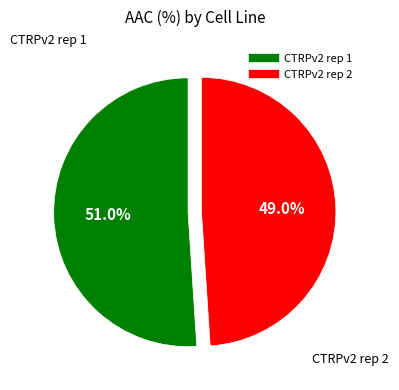

What is the total percentage of CTRPv2 rep 2 and CTRPv2 rep 1?

100.0%